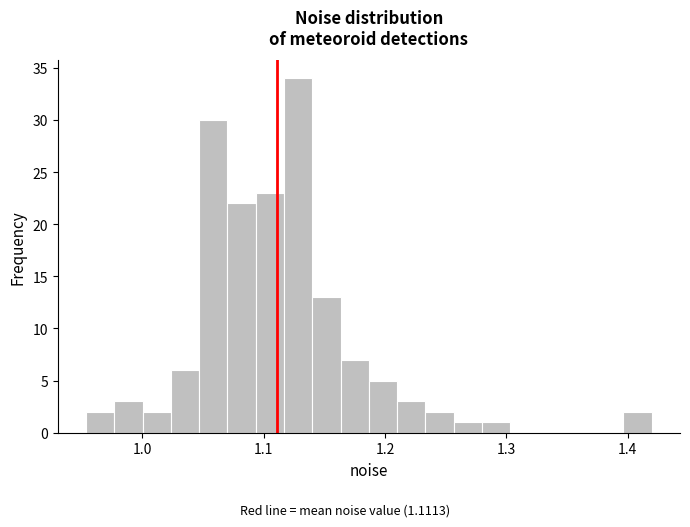

Read against the x-axis, roughly where is the centre of the tallest bar?

1.13